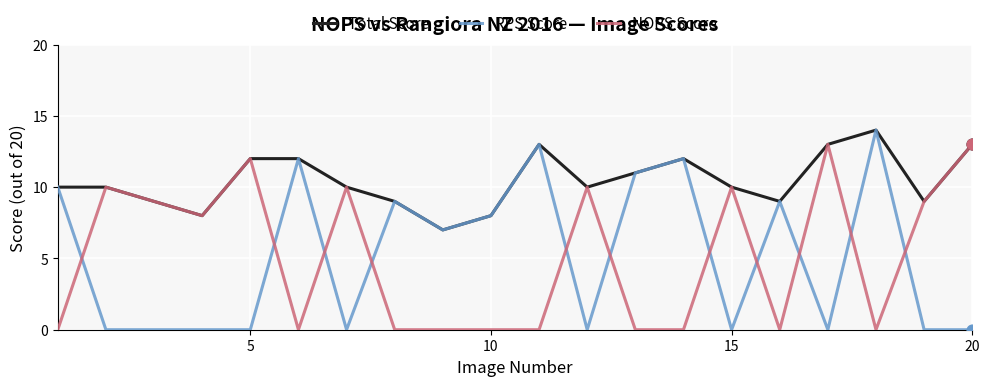

Which series has the largest range (max minus min)?

RPS Score